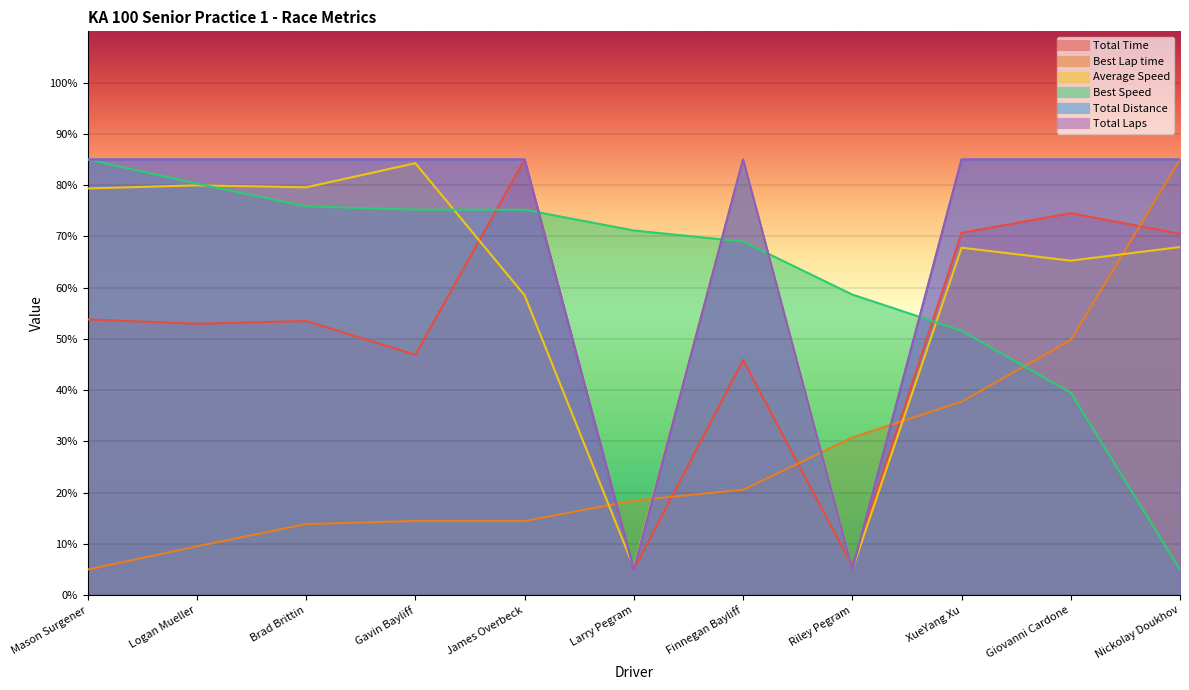

How many data points in Best Speed are less than 71?

5